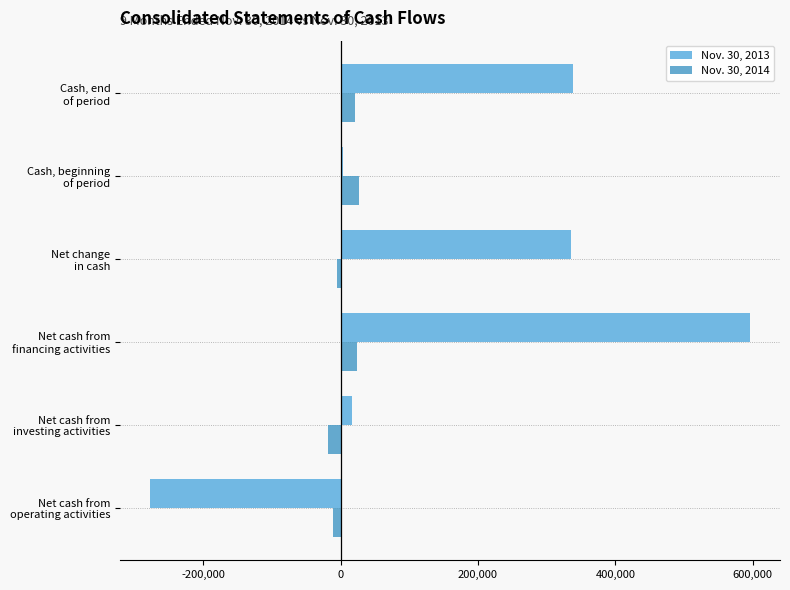

What is the sum of all Nov. 30, 2014 values?

38267